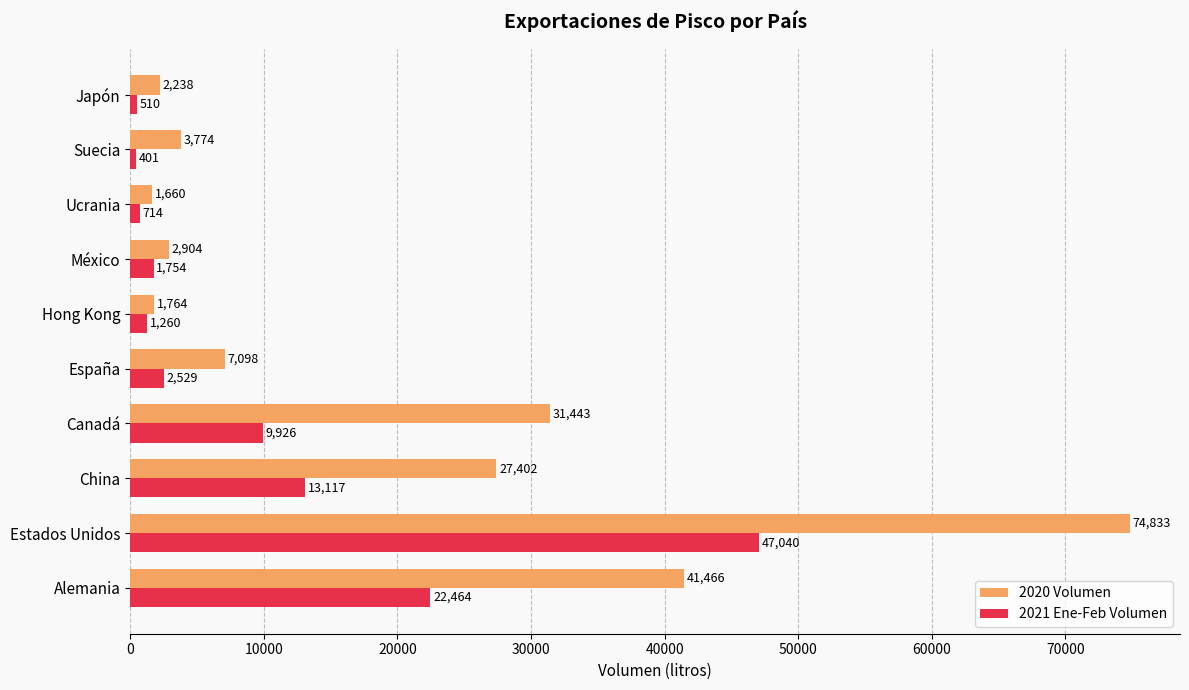

What is the difference between the 2021 Ene-Feb Volumen values at México and Alemania?

20710